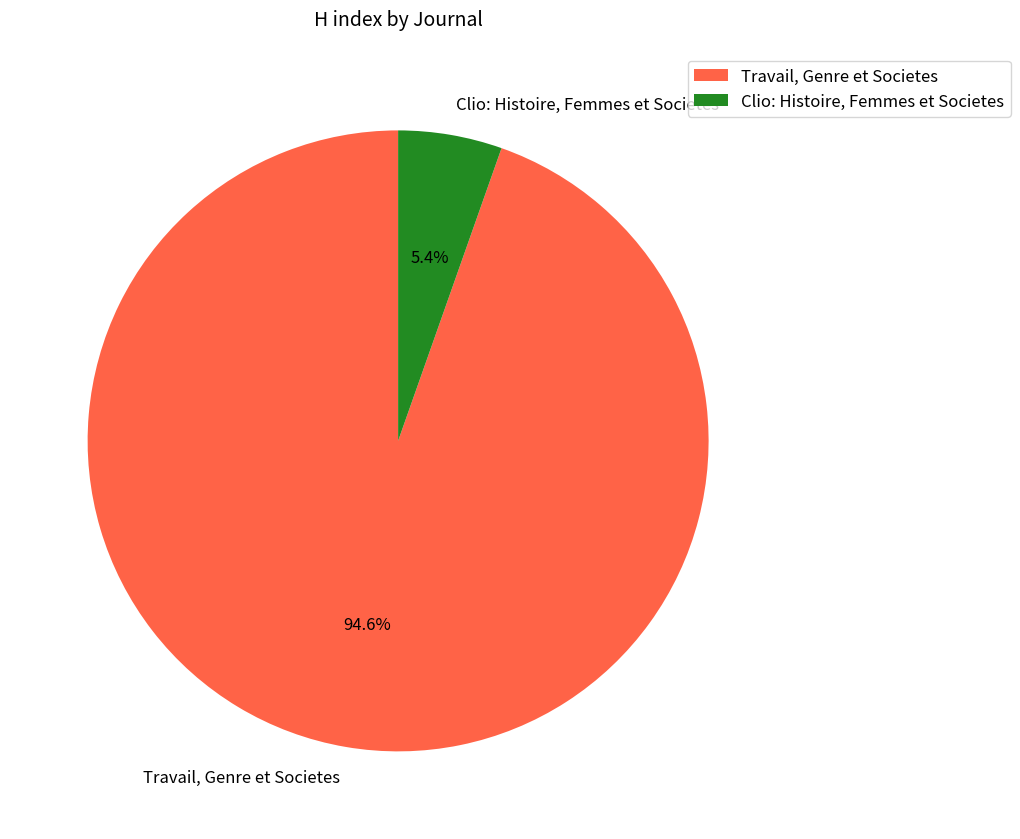

Combined, what portion of the pie is Clio: Histoire, Femmes et Societes and Travail, Genre et Societes?

100.0%